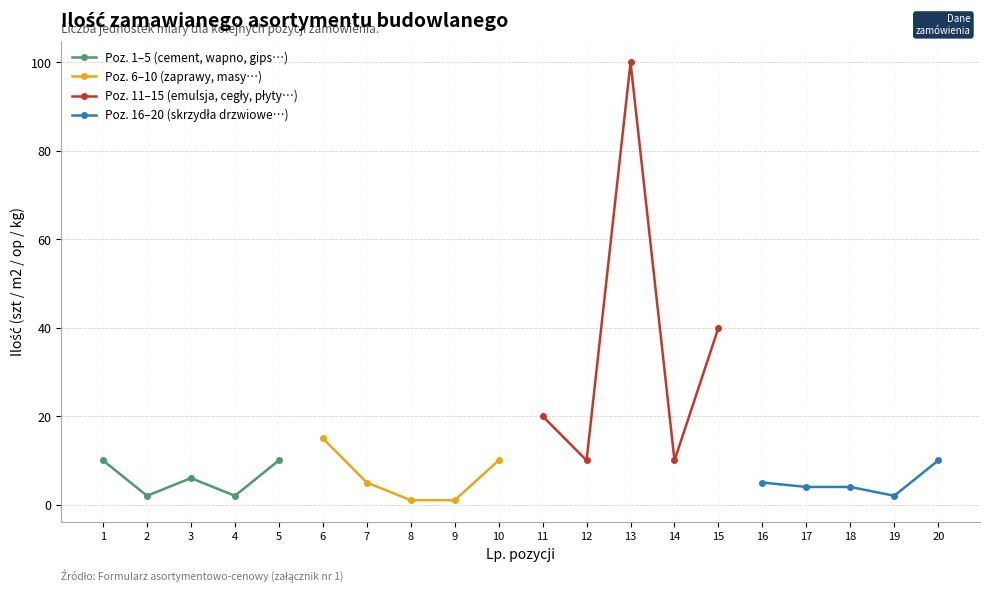

What is the sum of all Poz. 16–20 (skrzydła drzwiowe…) values?

25